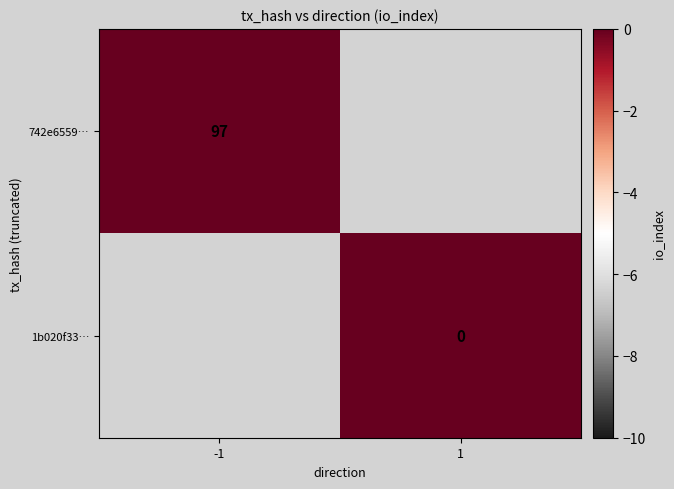

At which category does the chart reach its peak across all series?

-1